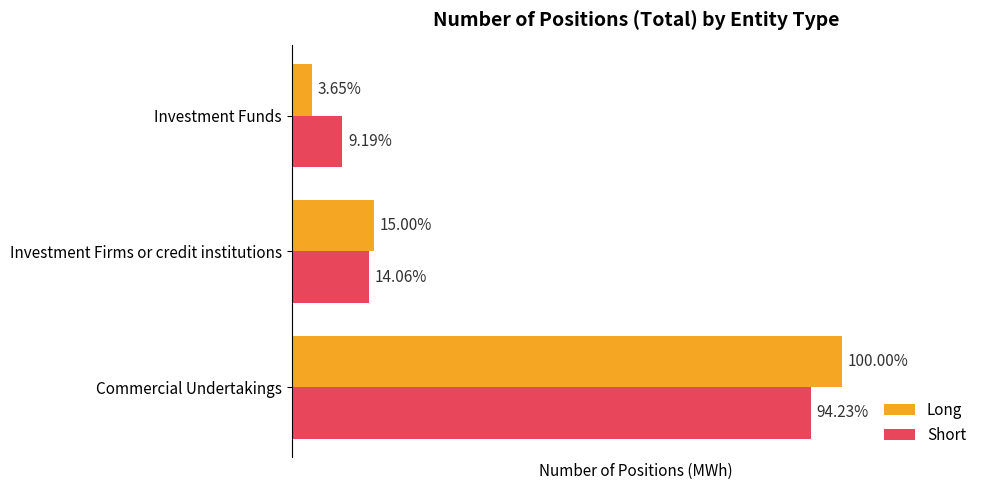

What are all the series names shown in the legend?

Long, Short